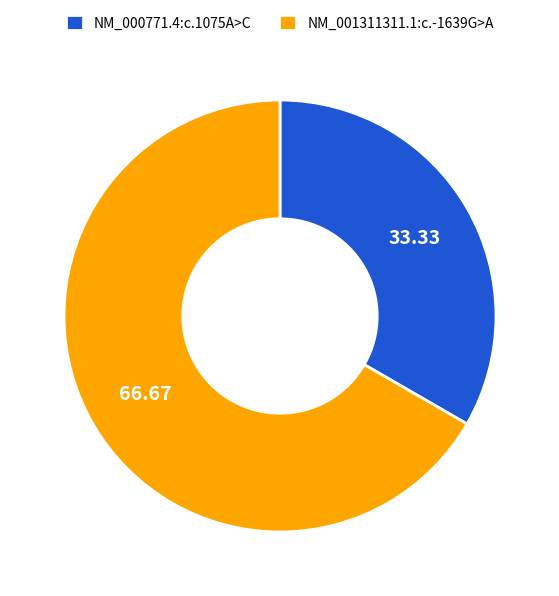

Do NM_000771.4:c.1075A>C and NM_001311311.1:c.-1639G>A together represent more than half of the pie?

Yes